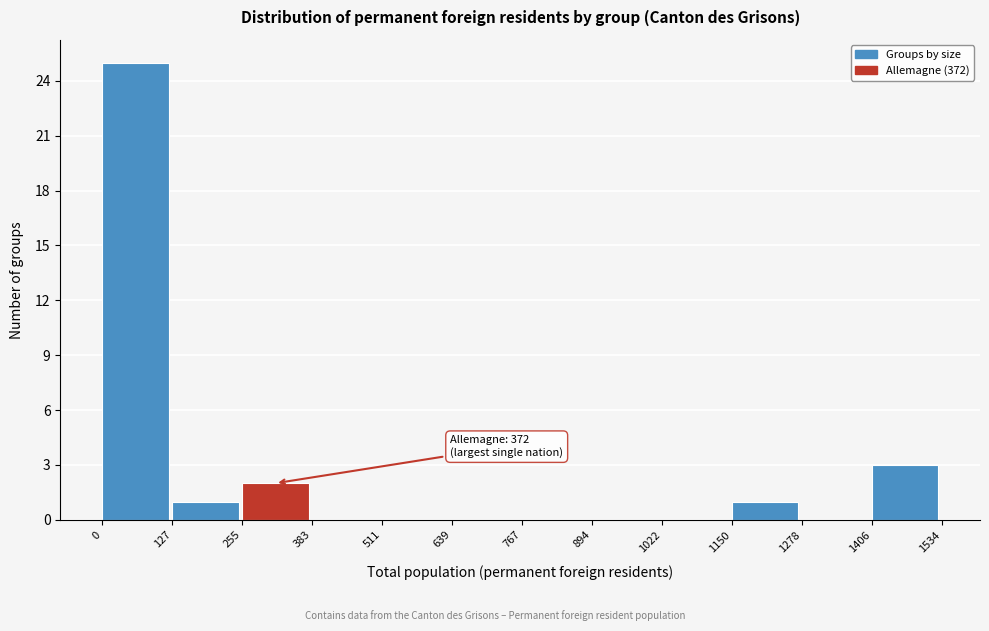

Which range on the x-axis has the tallest bar?

0 to 127